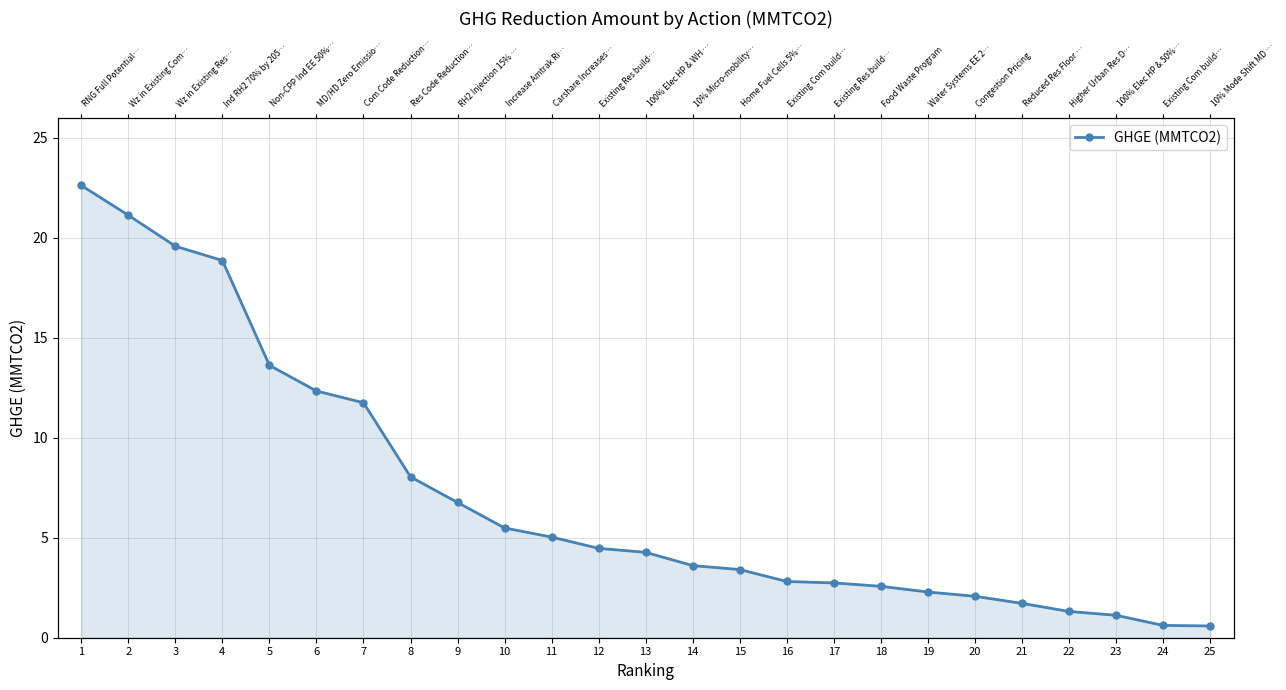

Where does the data first go above 4?

1